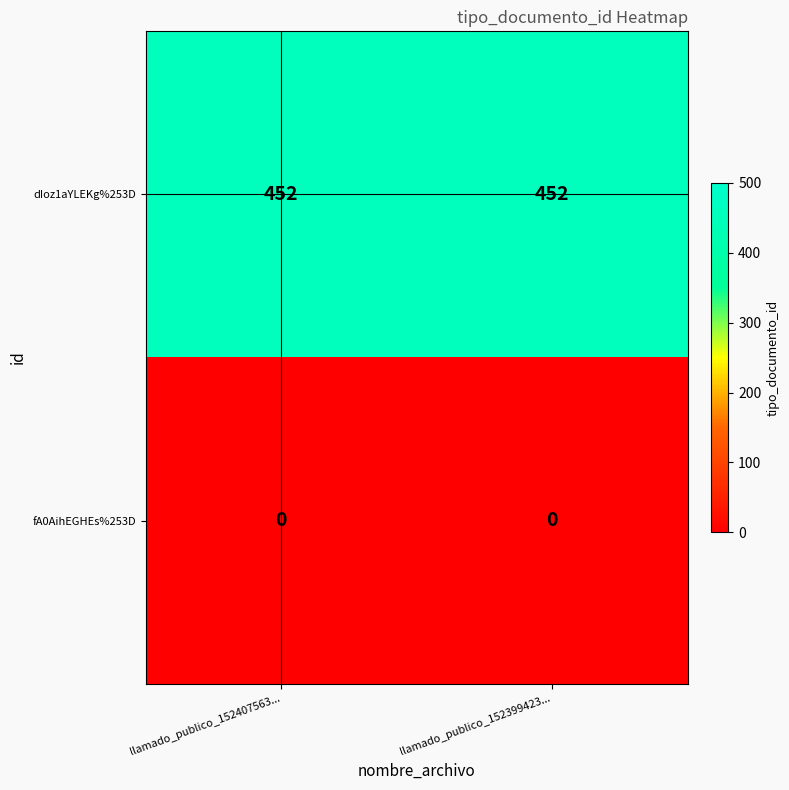

What value does the dIoz1aYLEKg%253D series have at llamado_publico_152399423...?

452